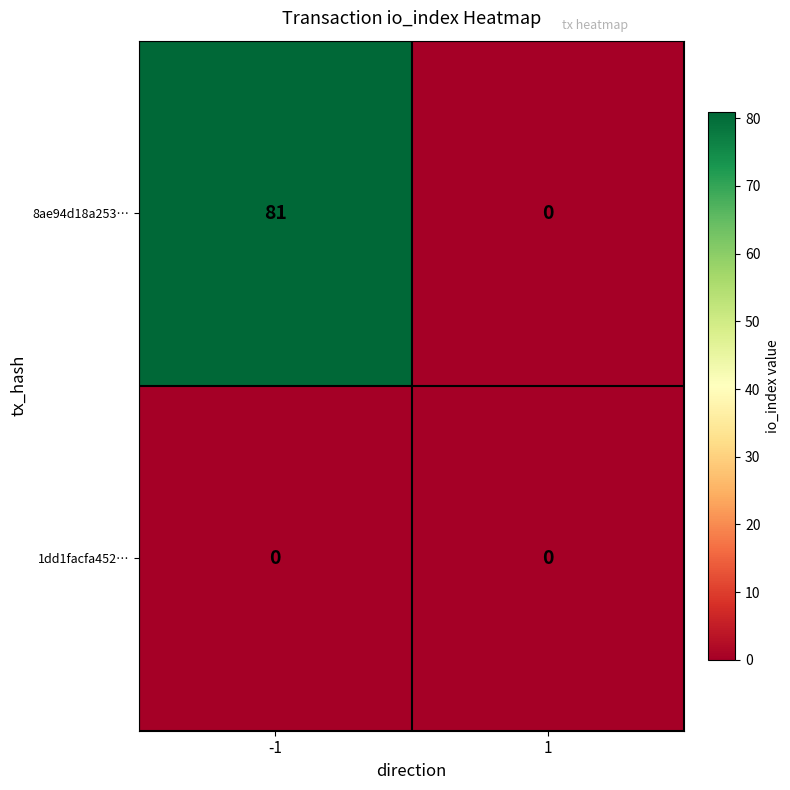

At which category is the sum across all series the highest?

-1